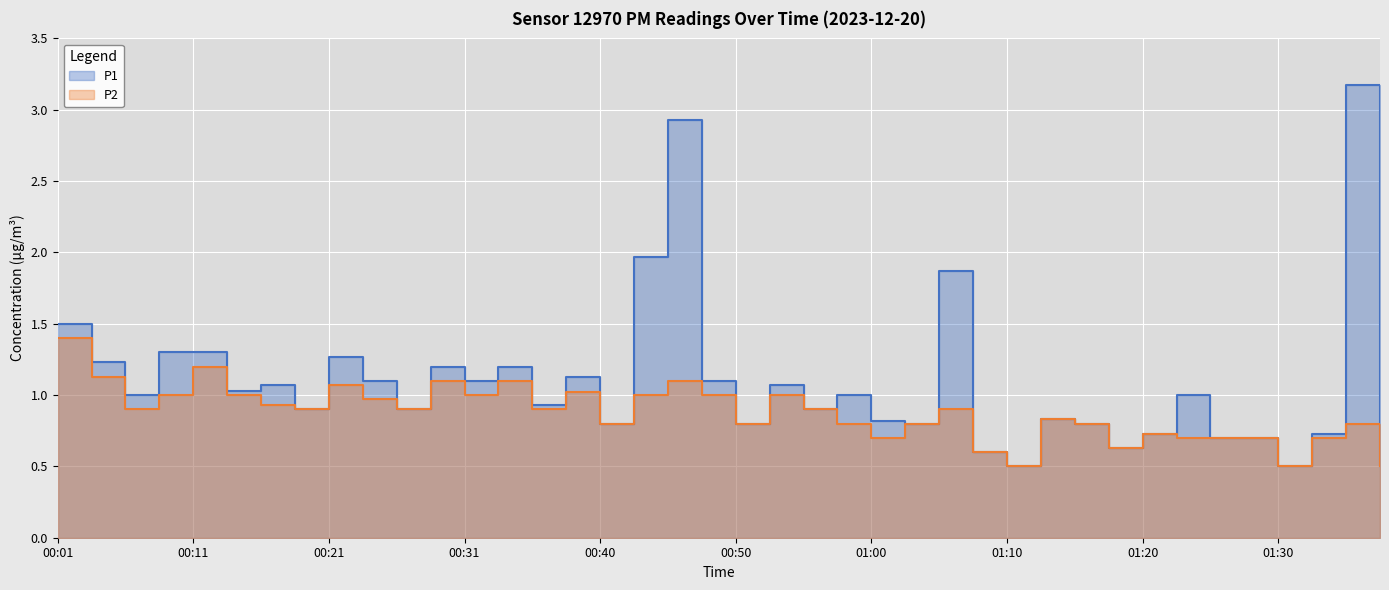

What is the total value across all series at 01:20?

1.5